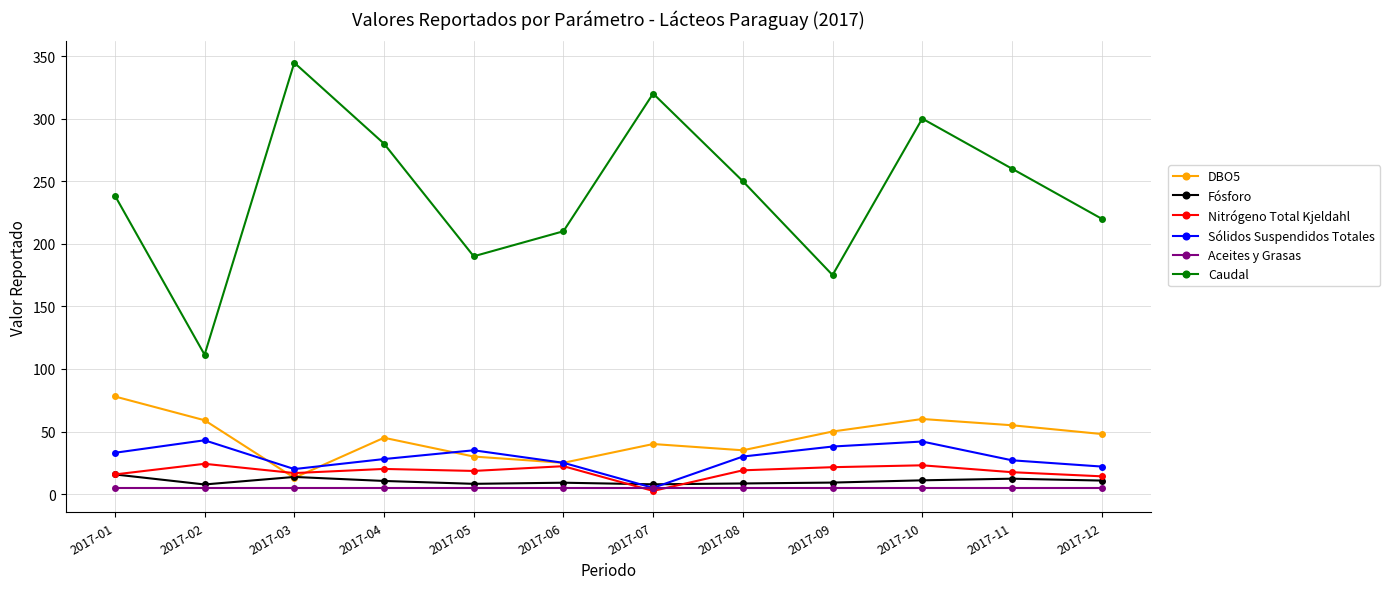

The value of Caudal at 2017-05 is 302.2. True or false?

False